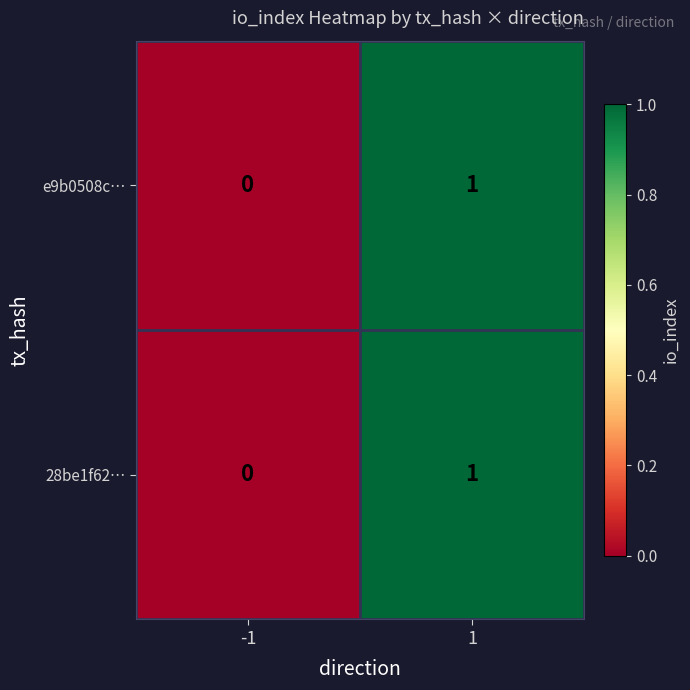

Is it true that 28be1f62… equals 1 at 1?

True